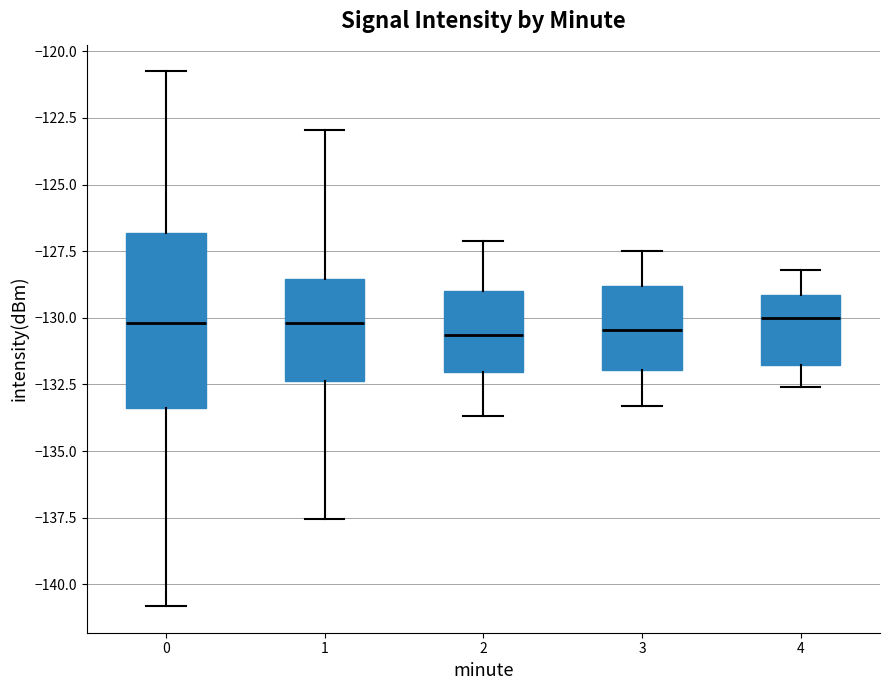

Where does the median line of the box at x = 4 sit on the y-axis? The values are not printed on the chart, so give them approximately, as read against the axis.

-130.0